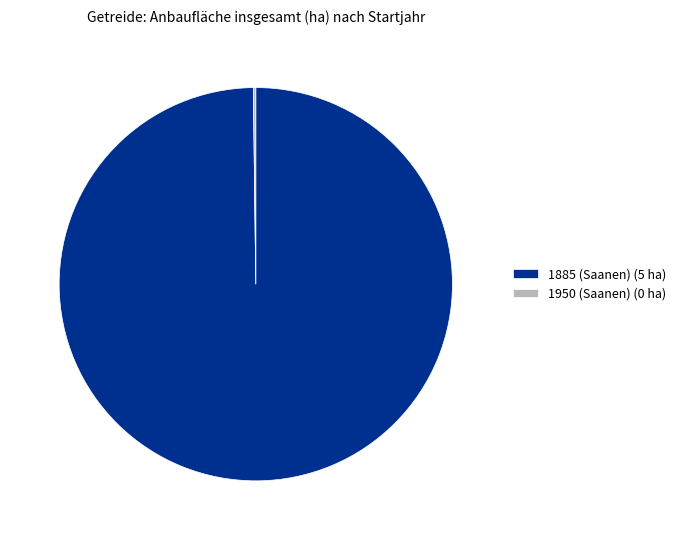

Is it true that 1885 (Saanen) is 100% of the pie?

True